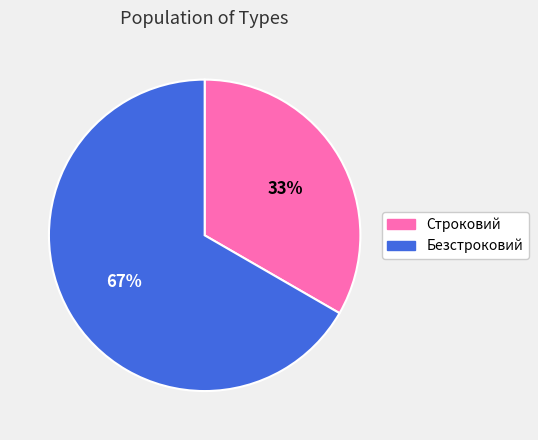

Does Строковий account for over 50% of the chart?

No